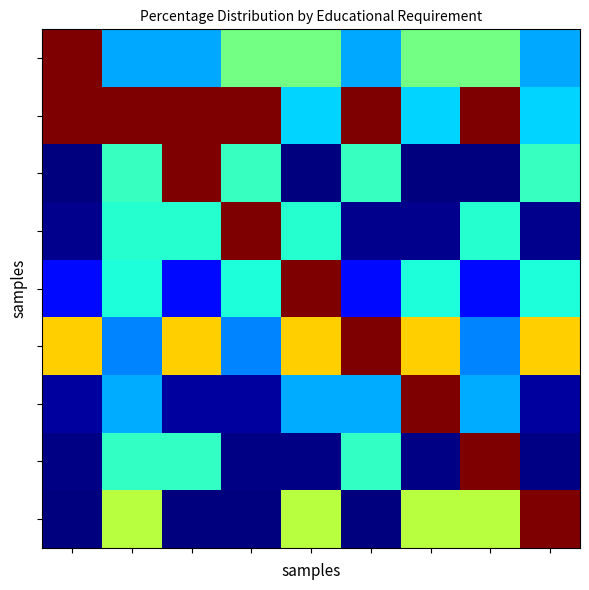

How many data points does each series have?

9